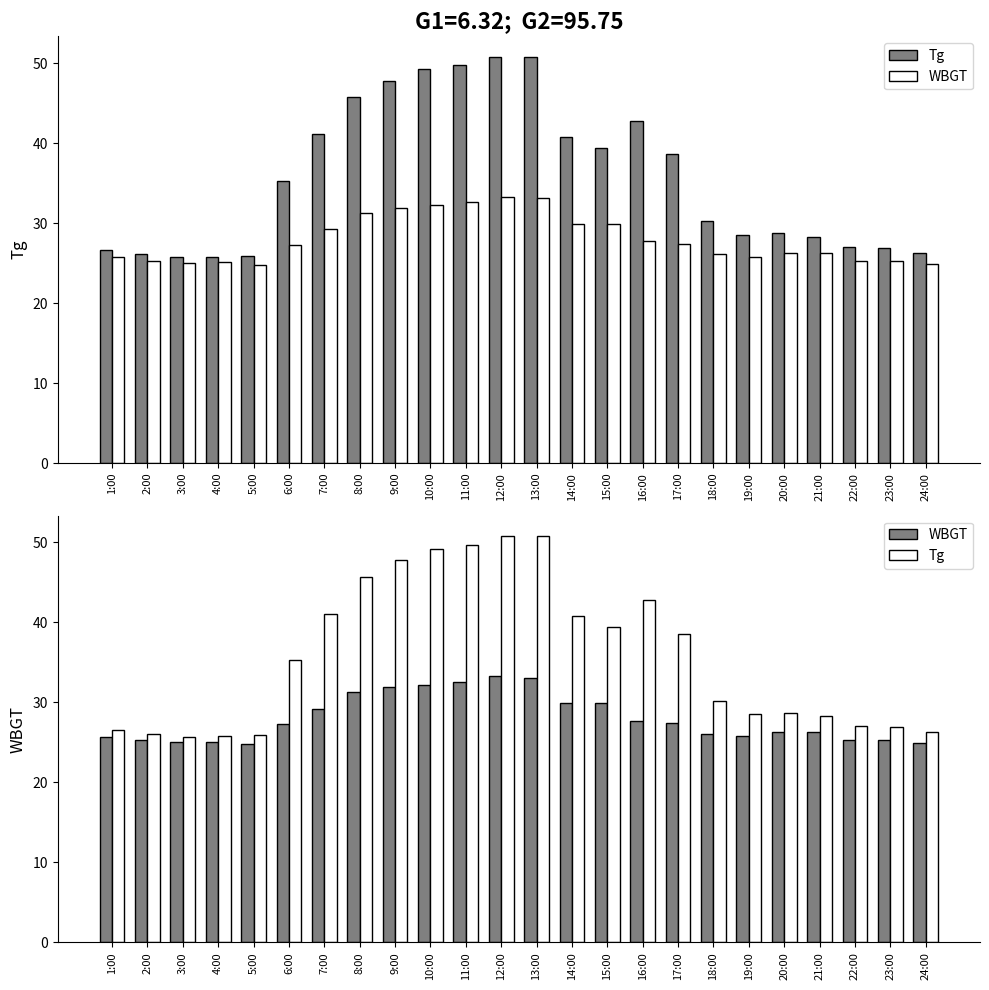

What is the sum of all WBGT values?

671.7